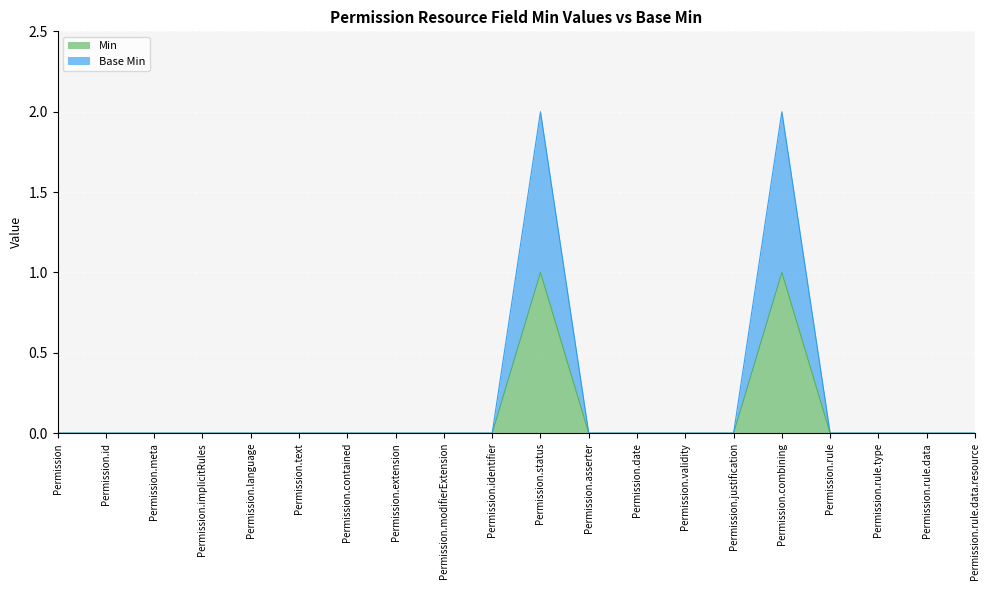

Reading right to left, what are all the values shown in this chart?

Min: 0	0	0	0	1	0	0	0	0	1	0	0	0	0	0	0	0	0	0	0
Base Min: 0	0	0	0	2	0	0	0	0	2	0	0	0	0	0	0	0	0	0	0